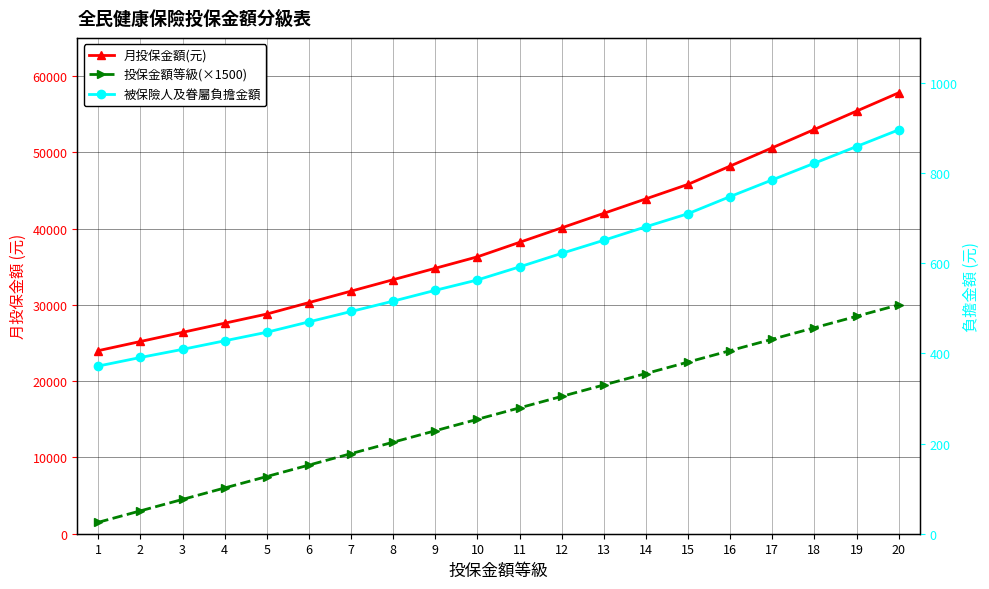

Where does the 投保金額等級(×1500) series first go above 16500?

12